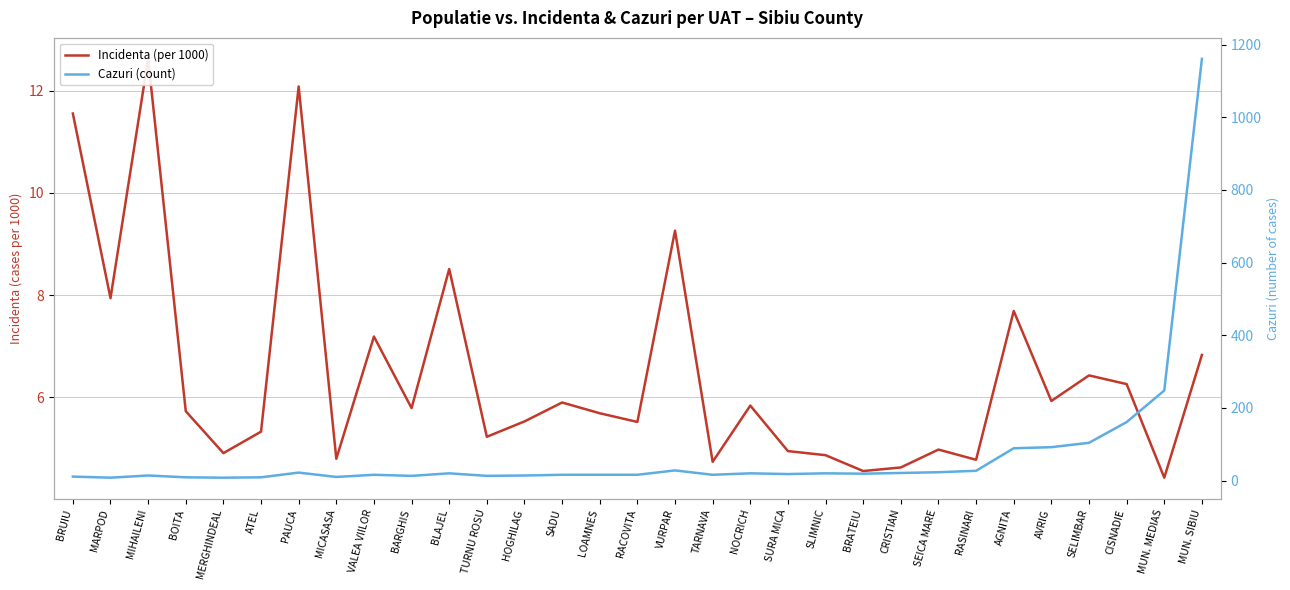

The Cazuri (count) series shows 25.5 at SELIMBAR. True or false?

False